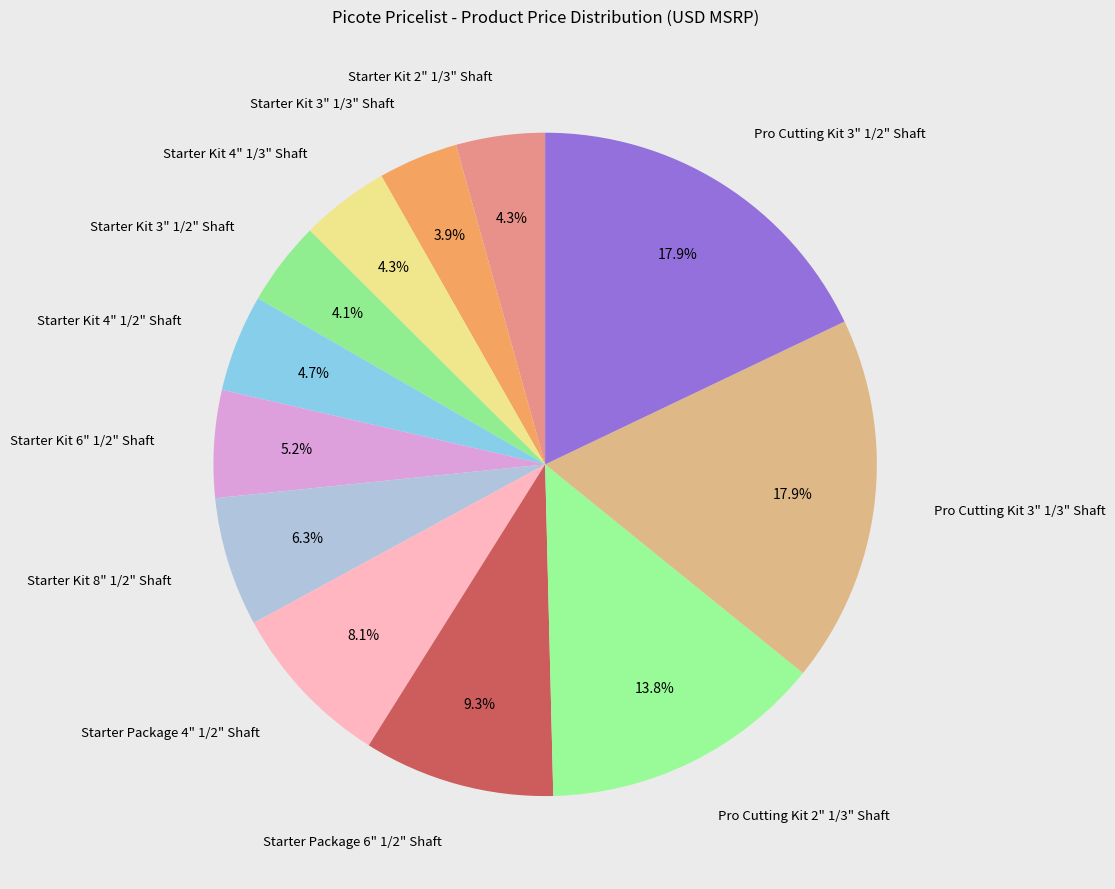

How many segments does this pie chart have?

12